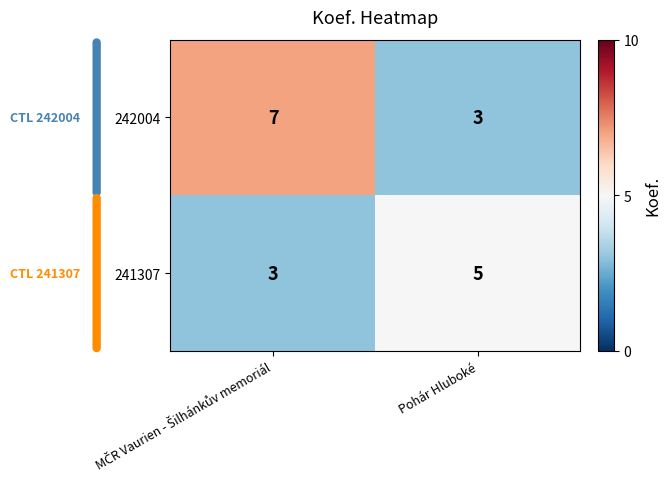

Which series has the widest spread of values?

242004